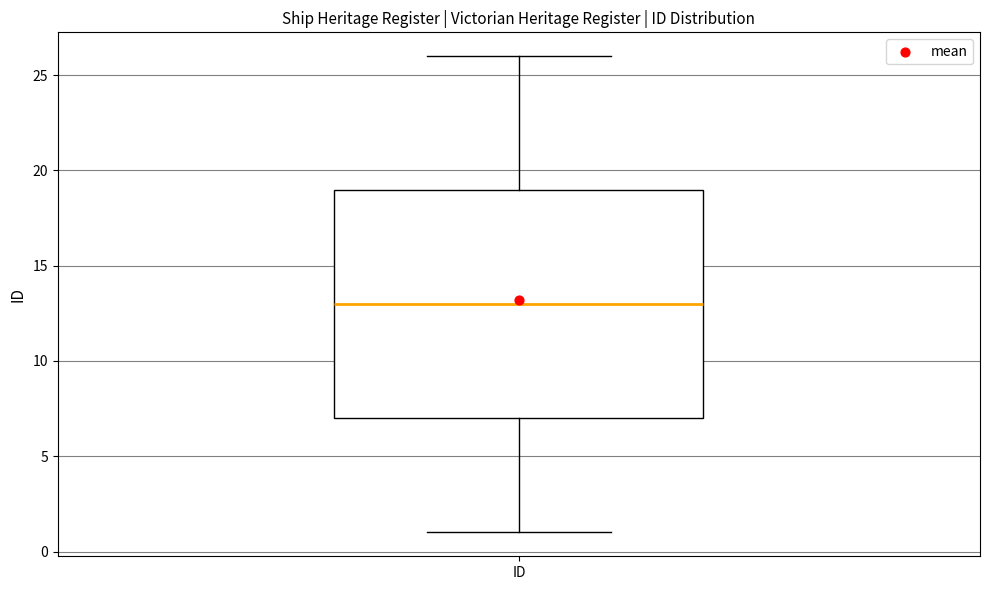

Where is the lower edge of the box for ID on the y-axis? The values are not printed on the chart, so give them approximately, as read against the axis.

7